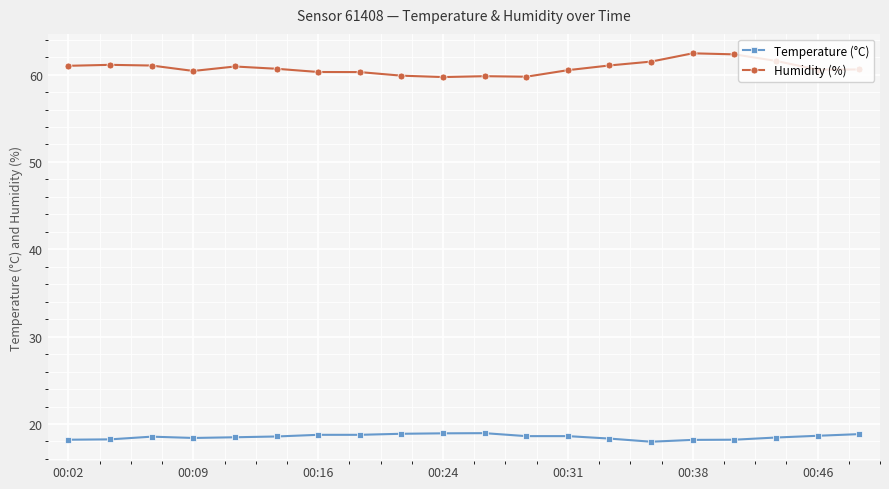

What is the minimum value shown in the chart?

18.0